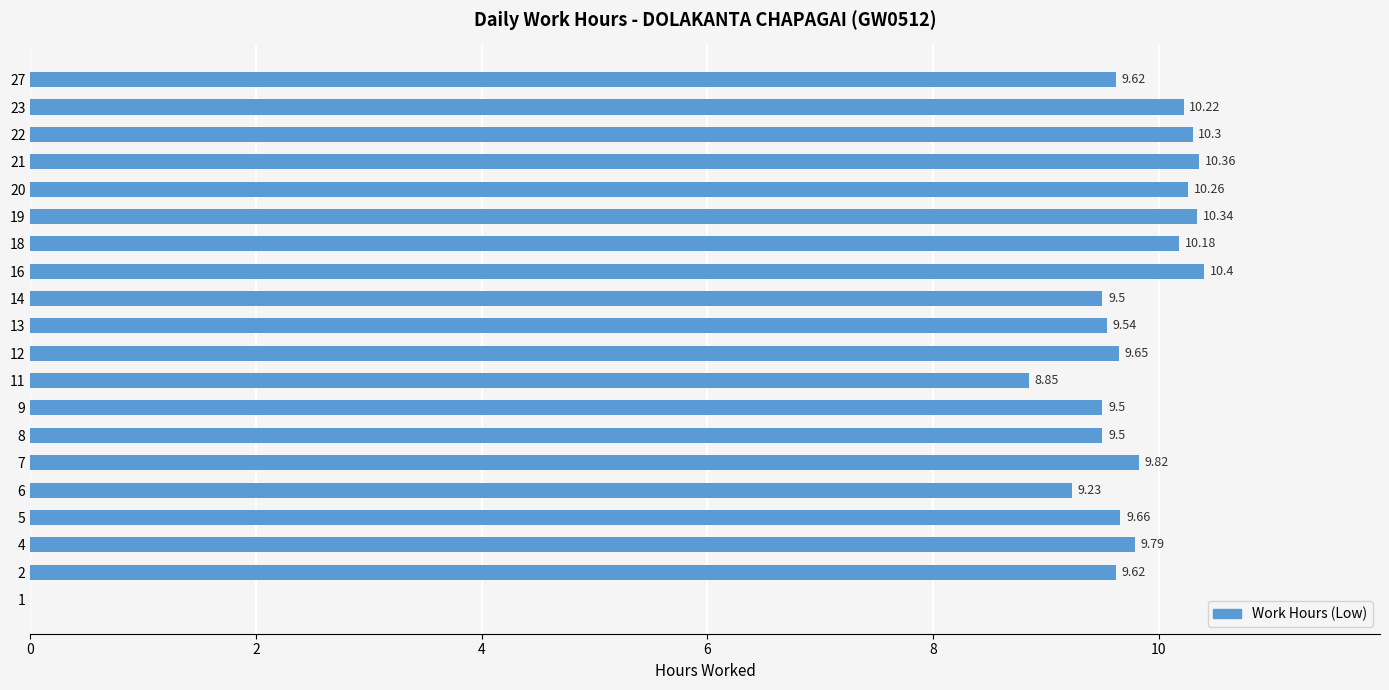

What is the sum of all values?

186.3